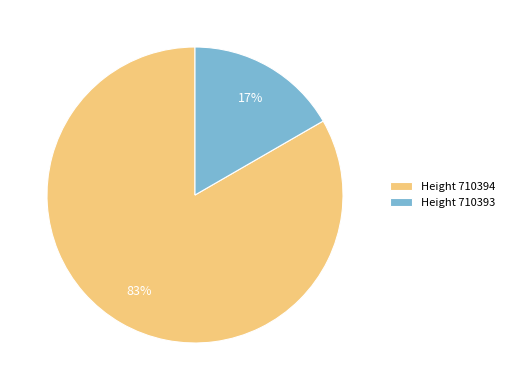

To the nearest percent, what portion does Height 710394 represent?

83%